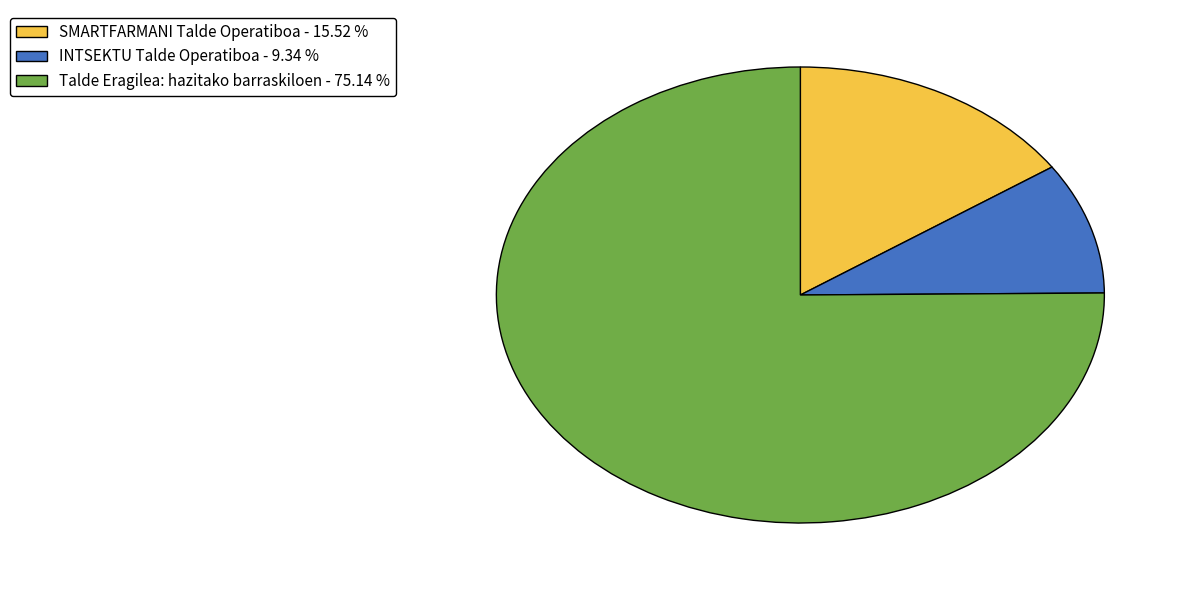

Combined, do INTSEKTU Talde Operatiboa and SMARTFARMANI Talde Operatiboa account for over 50%?

No